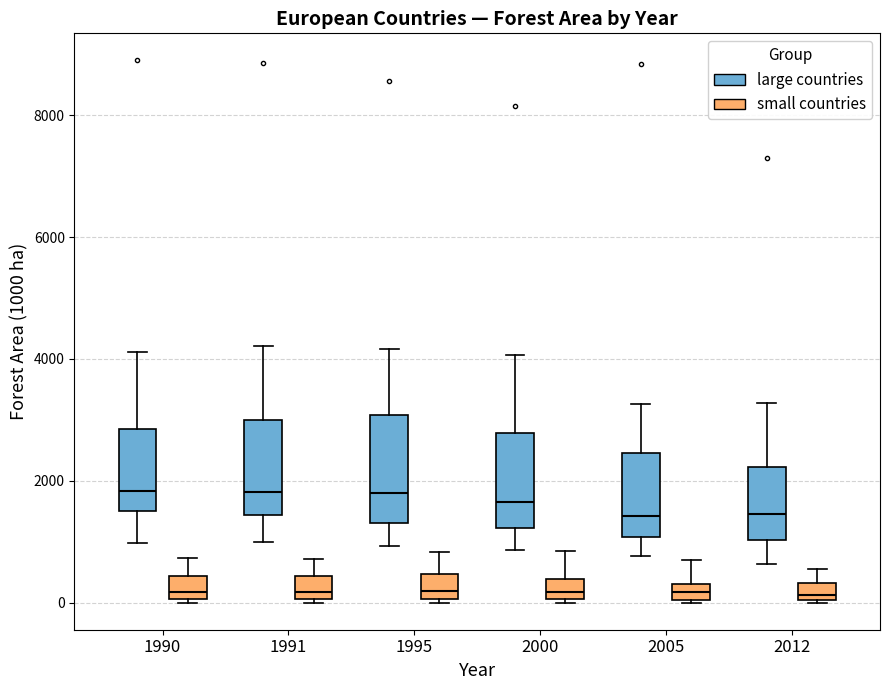

Where is the upper edge of the box for 1995 (small countries) on the y-axis? The values are not printed on the chart, so give them approximately, as read against the axis.

400